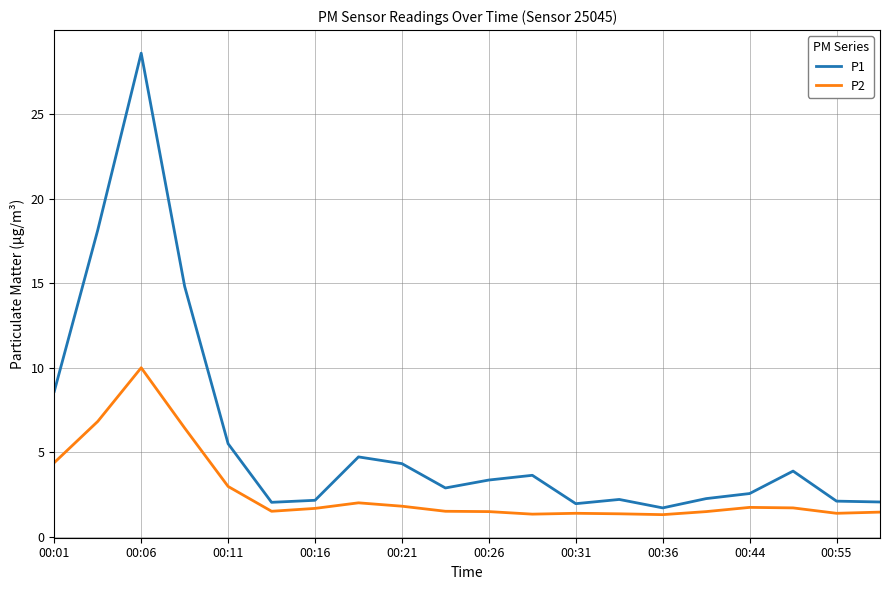

List the series in order of their peak value, lowest first.

P2, P1